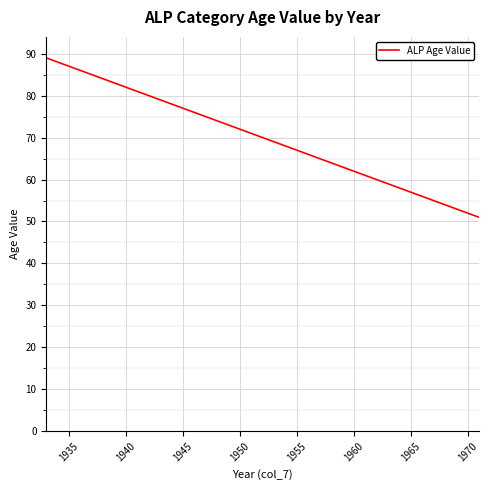

What is the minimum value shown in the chart?

51